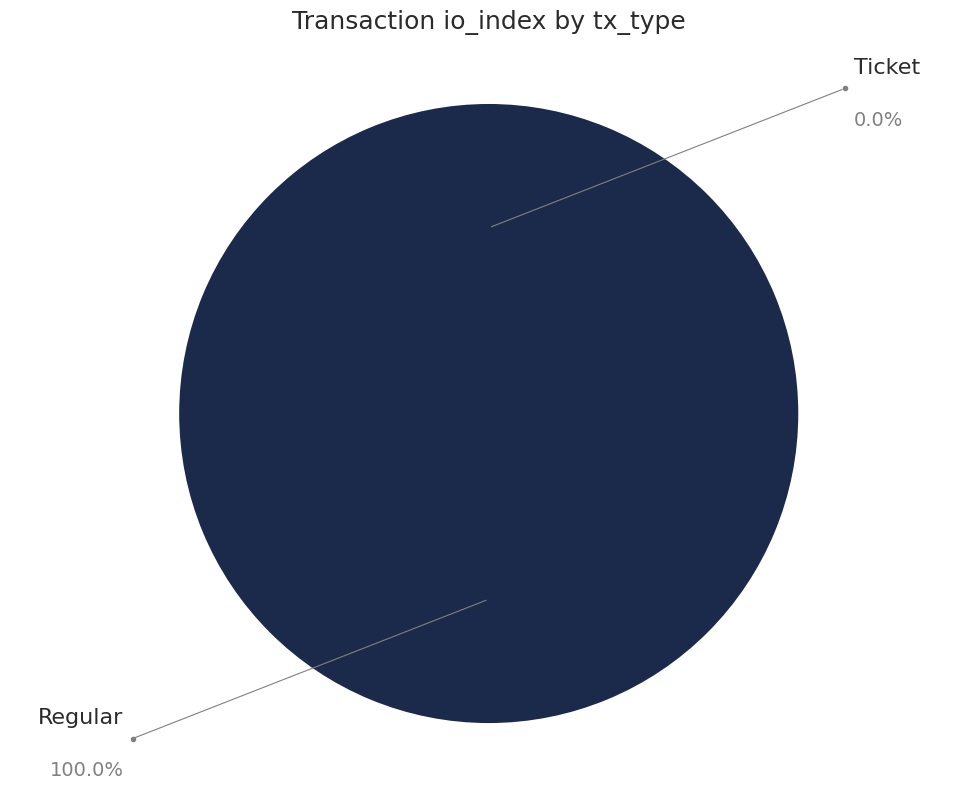

True or false: Regular accounts for 93% of the total.

False